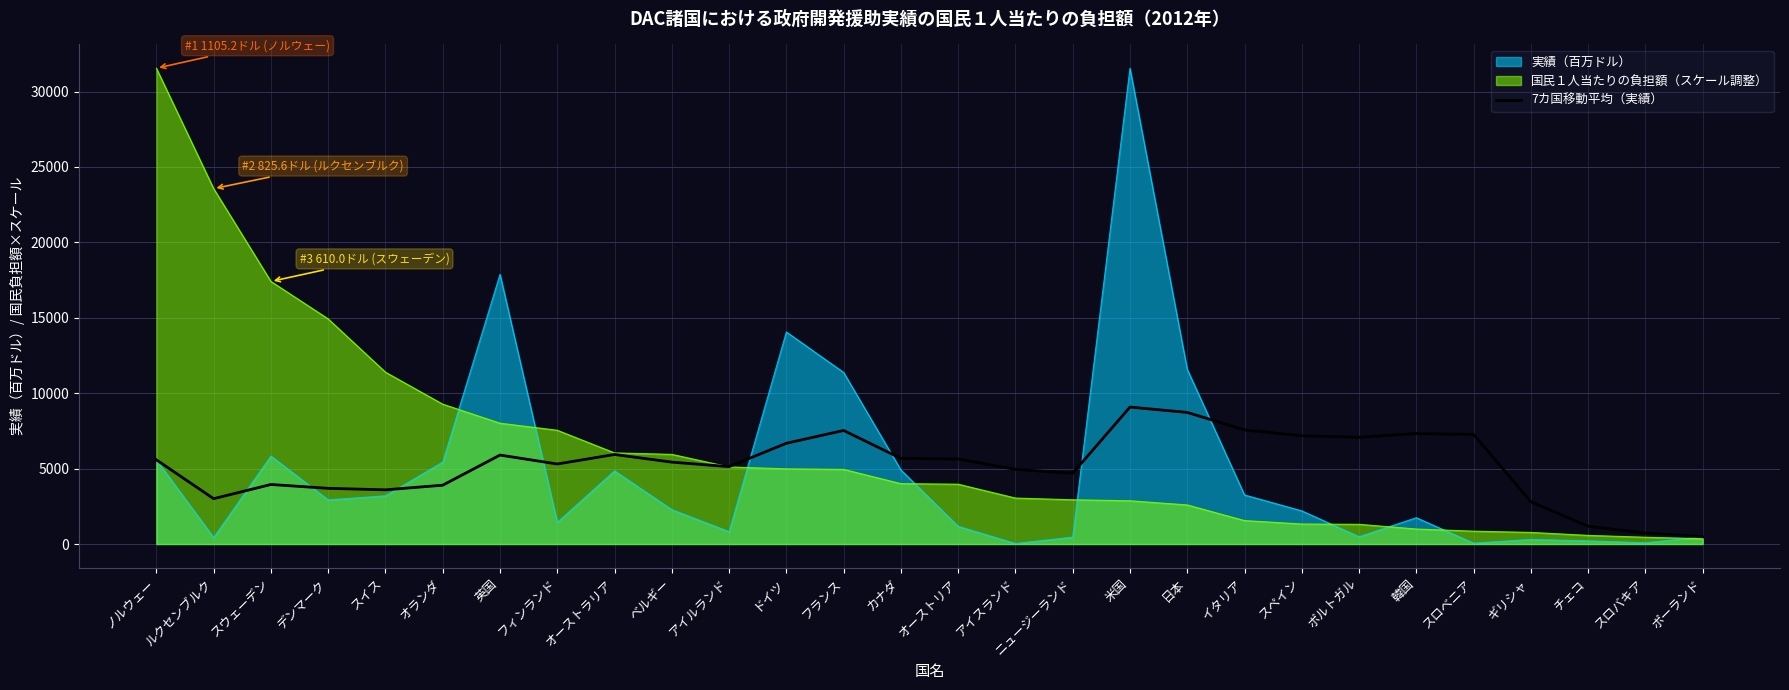

What is the greatest value displayed?

31545.0